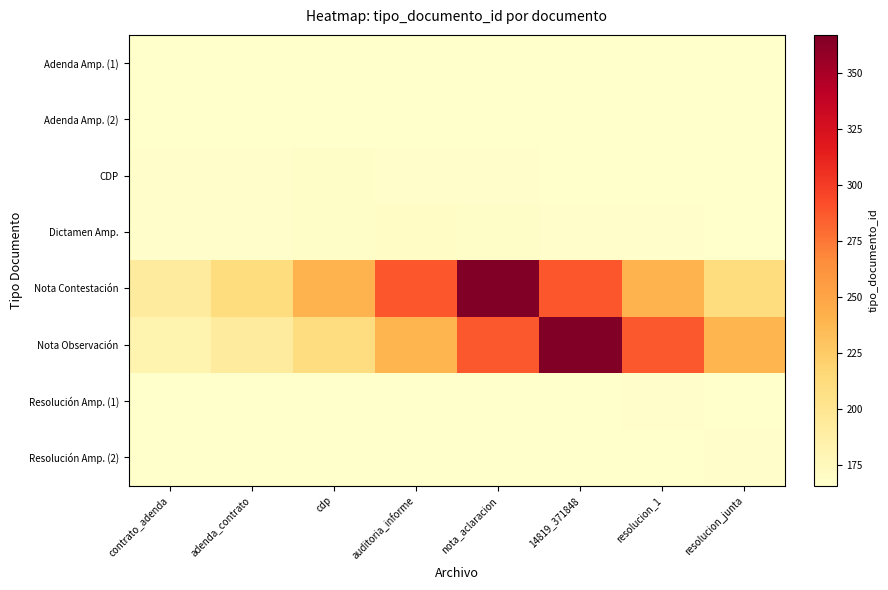

Which label corresponds to the largest value in the chart?

nota_aclaracion